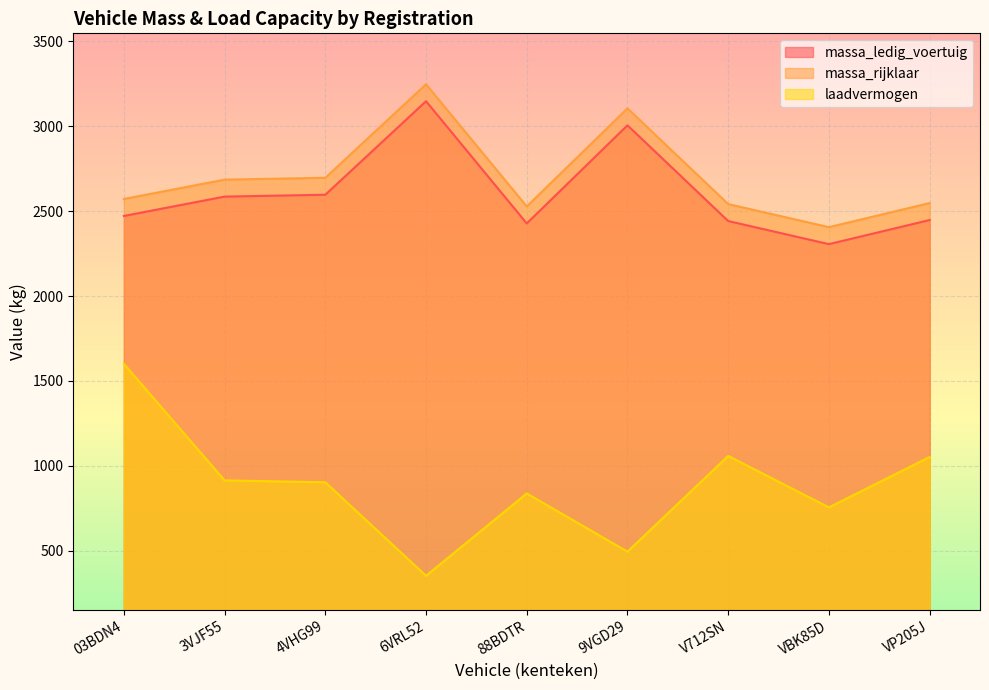

True or false: massa_rijklaar and laadvermogen intersect in this chart.

False